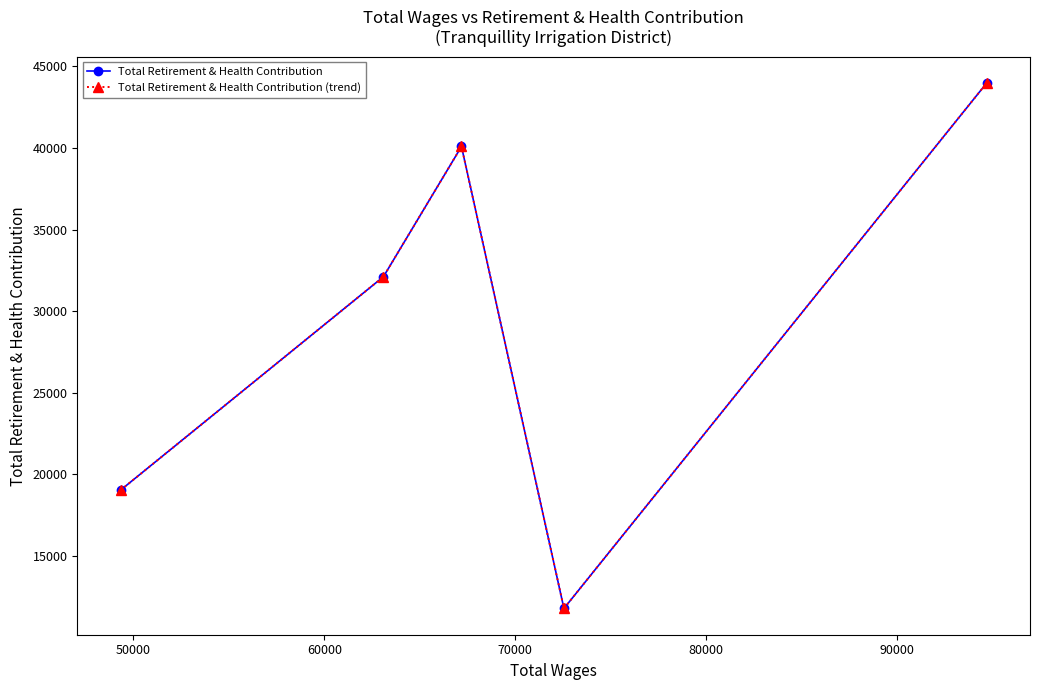

Does the chart have visible grid lines?

No